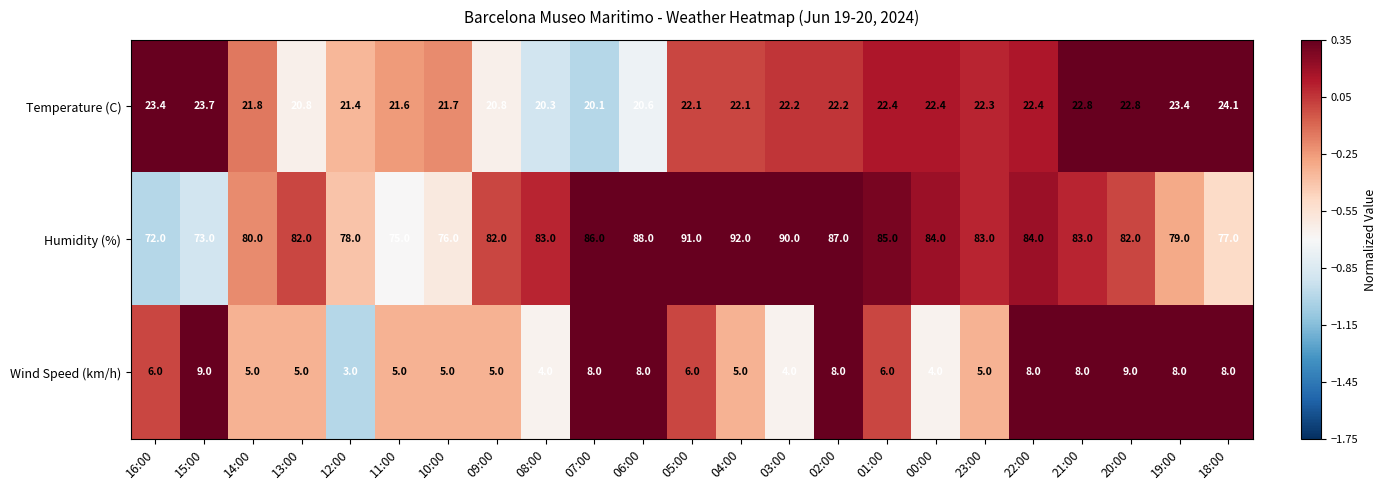

The Temperature (C) series shows 32.0 at 03:00. True or false?

False